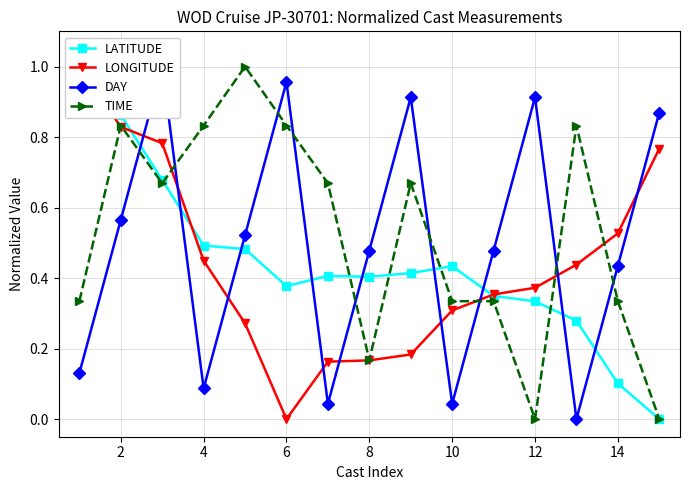

Is it true that TIME equals 0.0 at 8?

False